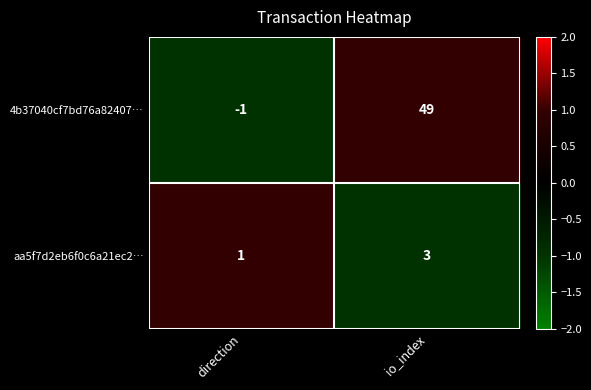

Which series has the largest range (max minus min)?

4b37040cf7bd76a82407…